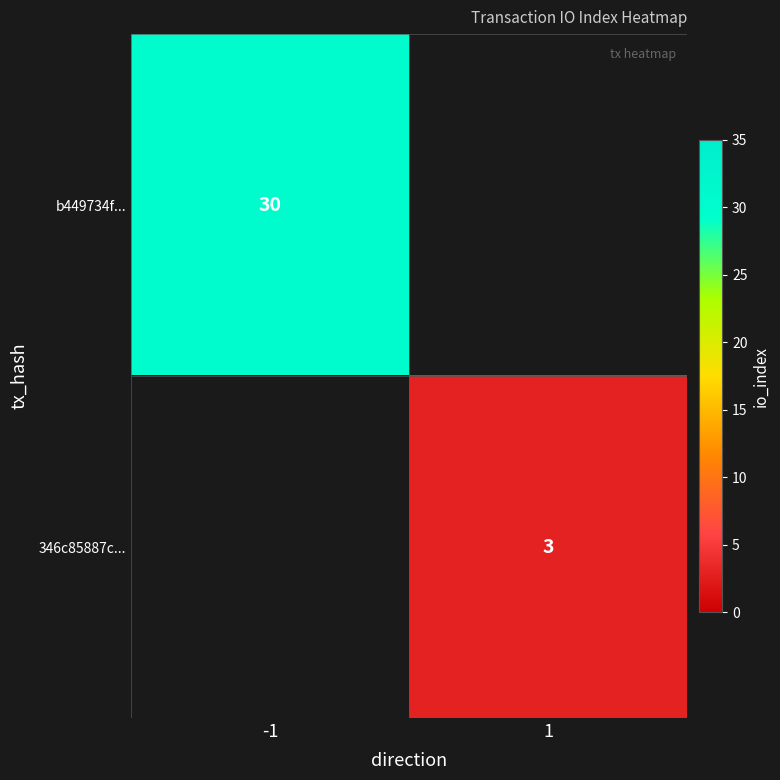

What is the maximum value shown in the chart?

30